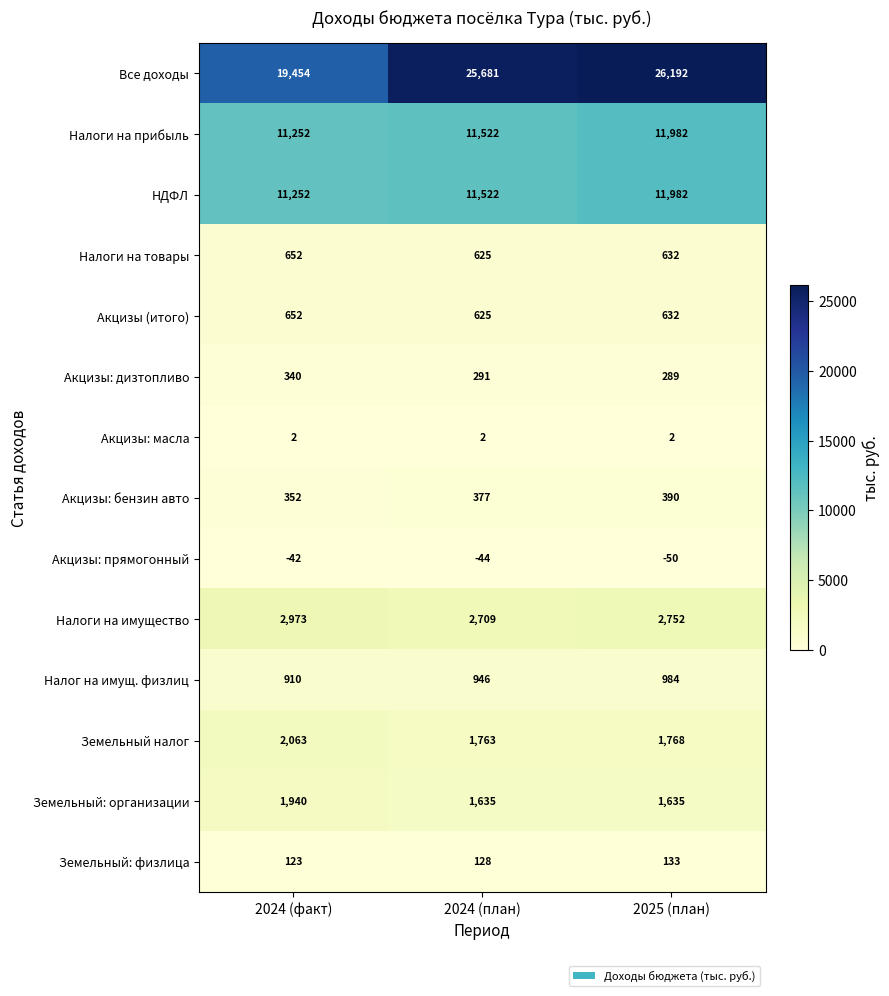

Which category has the lowest value in the Налоги на товары series?

2024 (план)